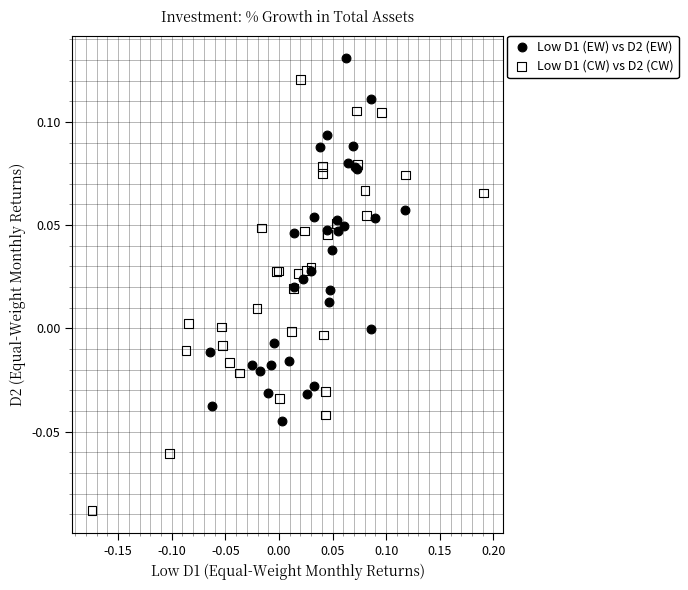

Which series has the largest Y range (max minus min)?

Low D1 (CW) vs D2 (CW)